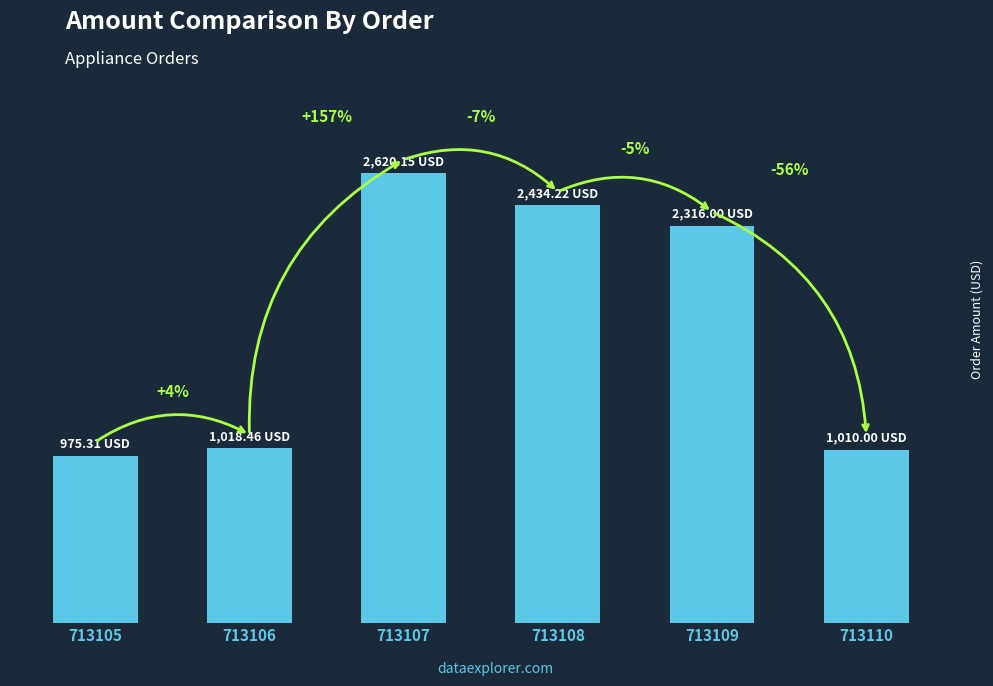

At which category does the chart reach its minimum across all series?

713105